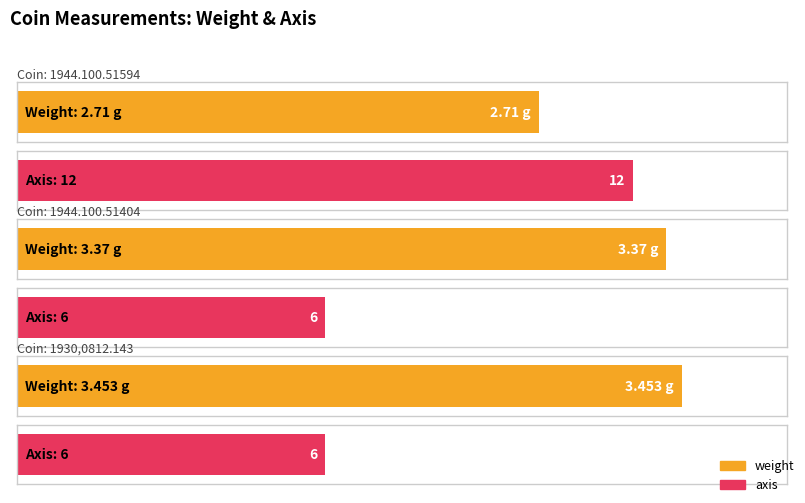

Reading left to right, what are all the values shown in this chart?

weight: 1944.100.51594=2.7	1944.100.51404=3.4	1930,0812.143=3.5
axis: 1944.100.51594=12.0	1944.100.51404=6.0	1930,0812.143=6.0